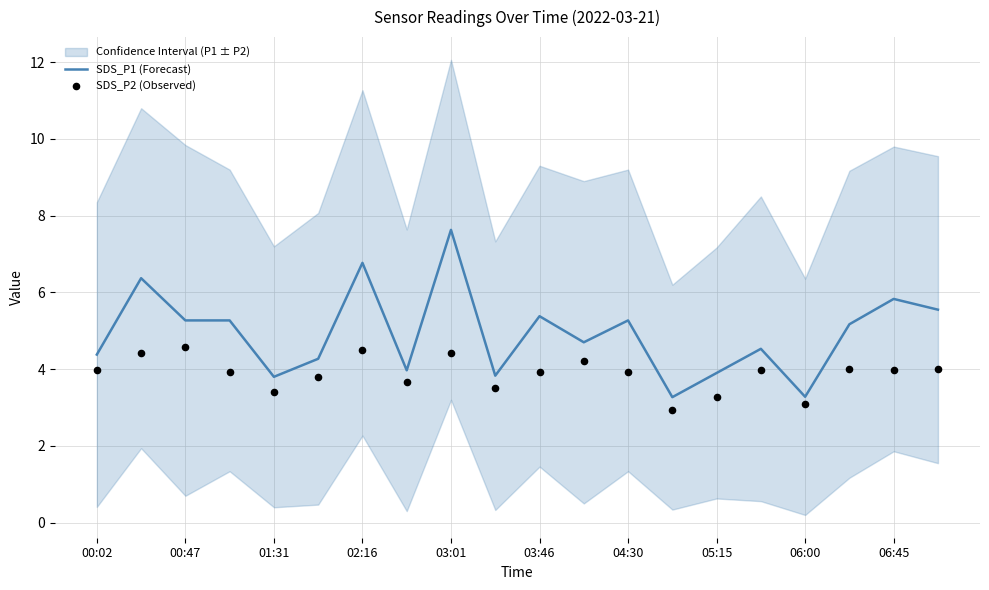

At how many categories does at least one series exceed 5?

10